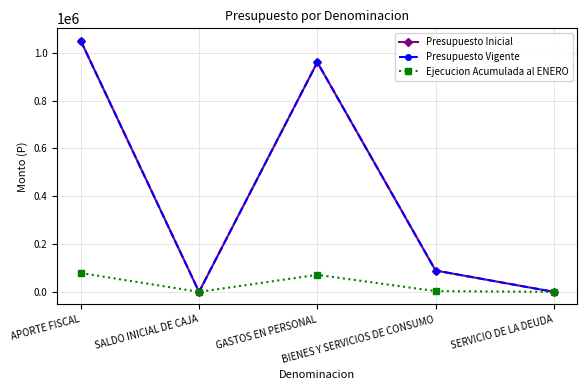

Does the chart have visible grid lines?

Yes